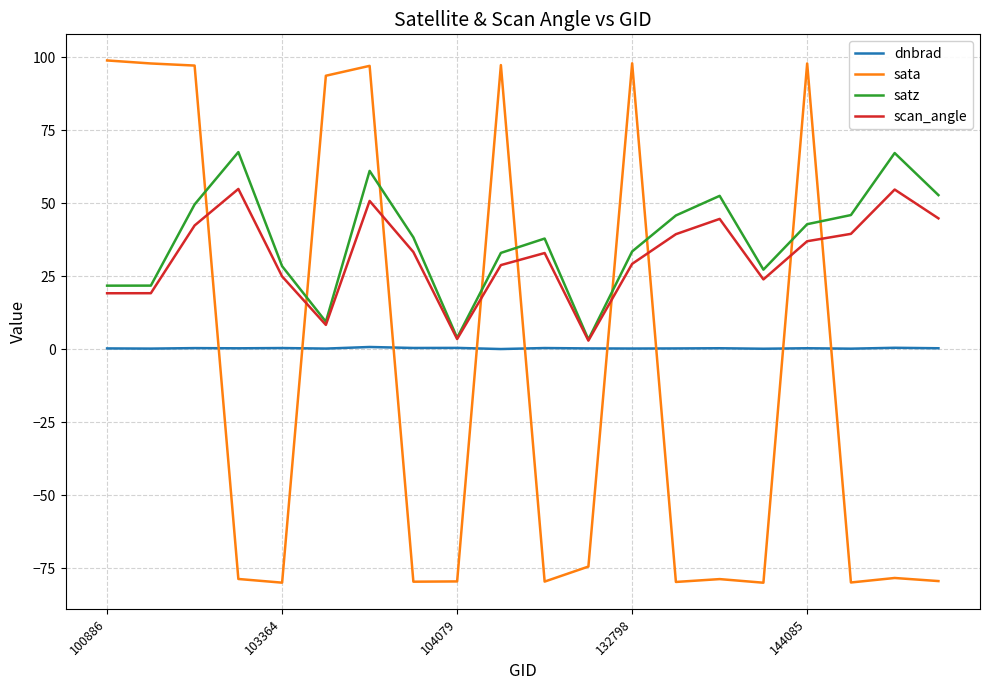

True or false: satz and sata cross at least once.

True